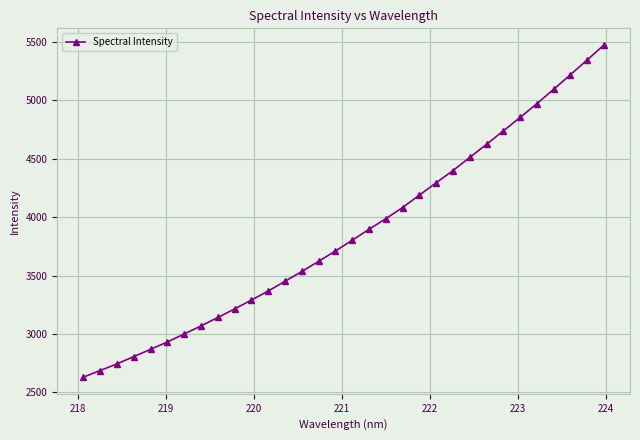

What is the value of the 2nd point from the left?

2687.6